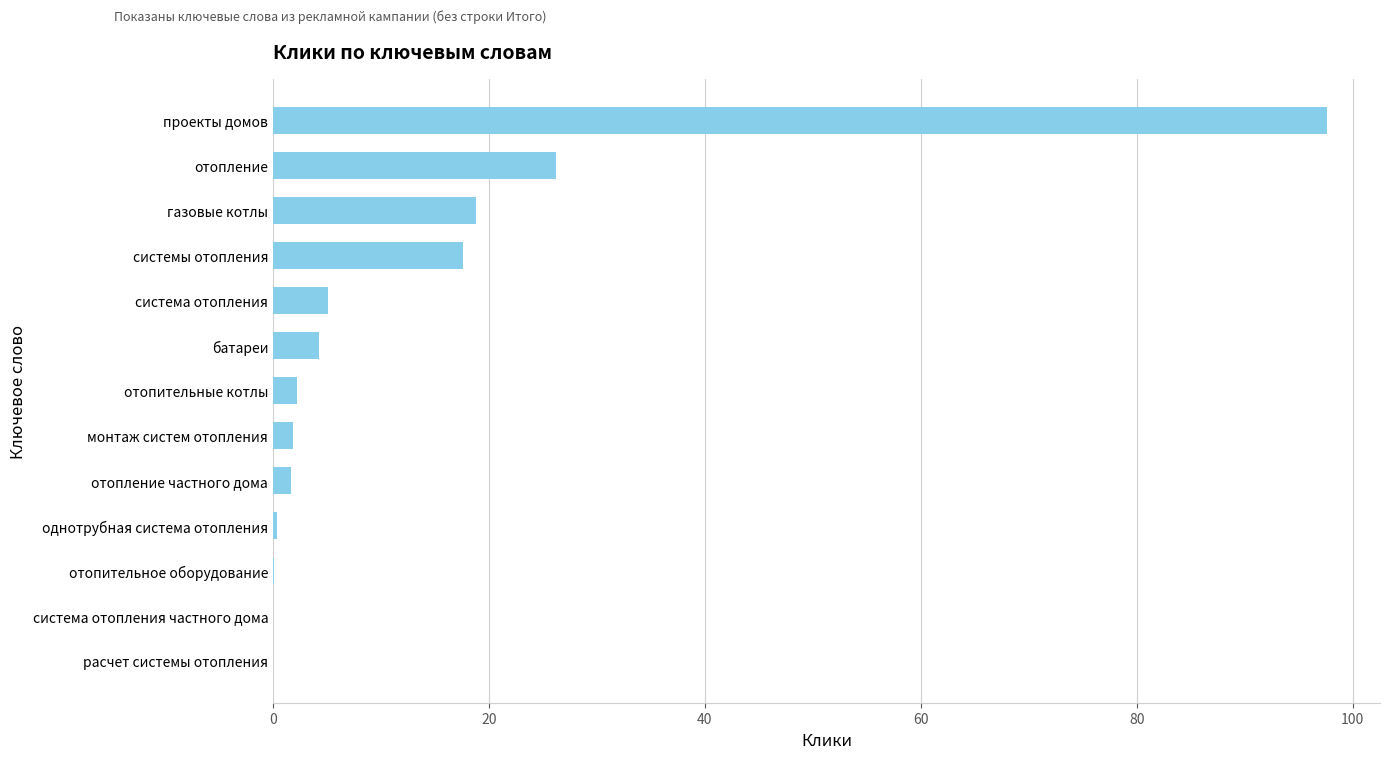

Read the value at батареи.

4.3